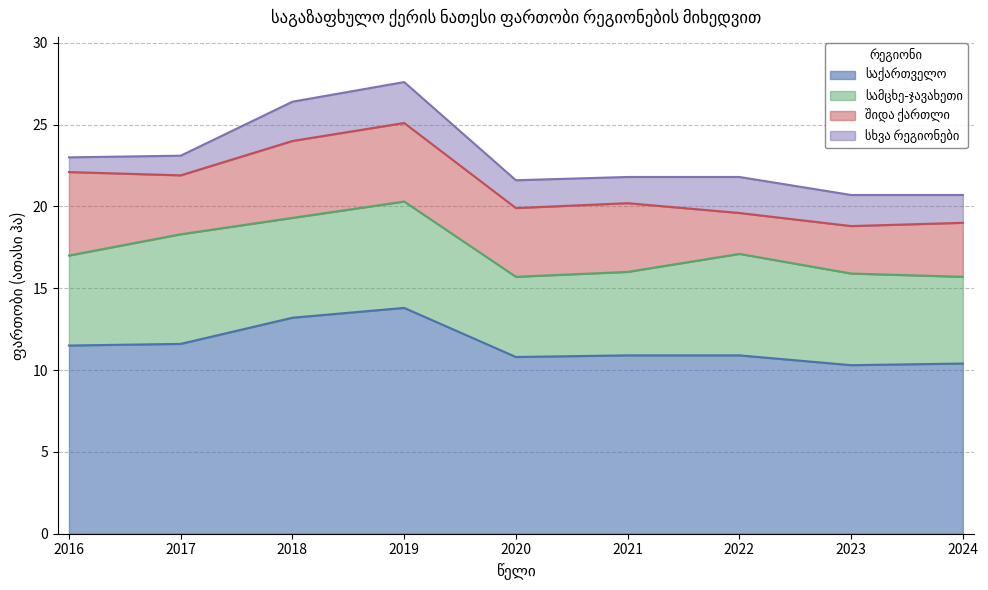

What is the sum of the შიდა ქართლი values at 2017 and 2023?

6.5